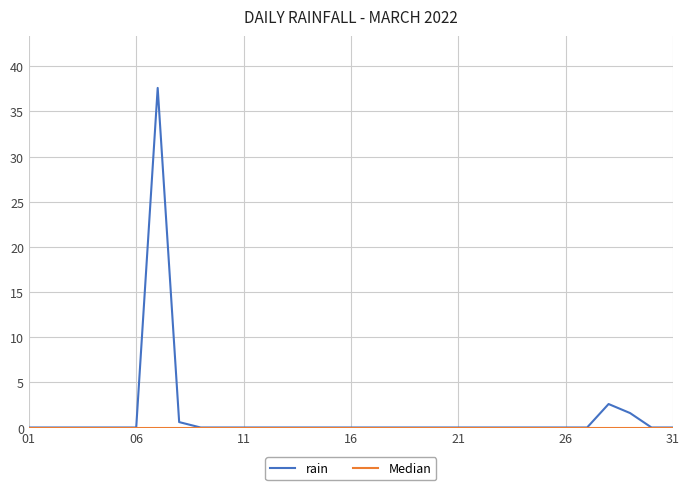

Is this an area chart (filled region under the line)?

No